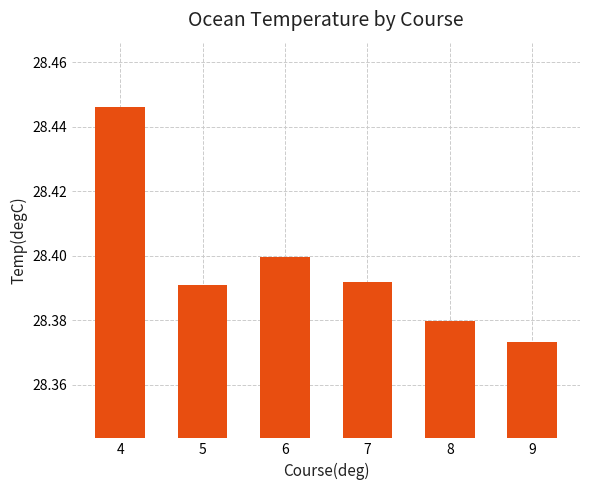

Which label corresponds to the largest value in the chart?

4